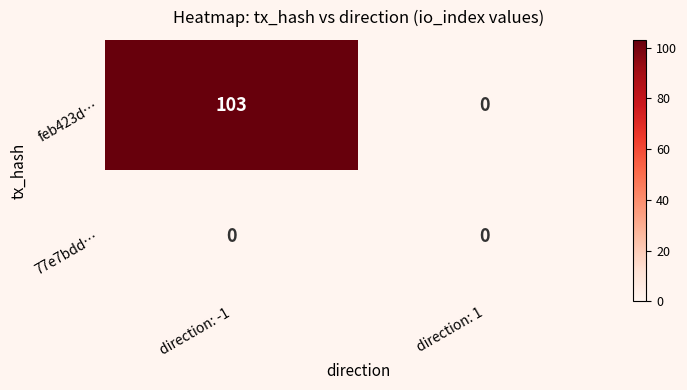

Reading left to right, list all the values displayed in this chart.

feb423d…: direction: -1=103	direction: 1=0
77e7bdd…: direction: -1=0	direction: 1=0